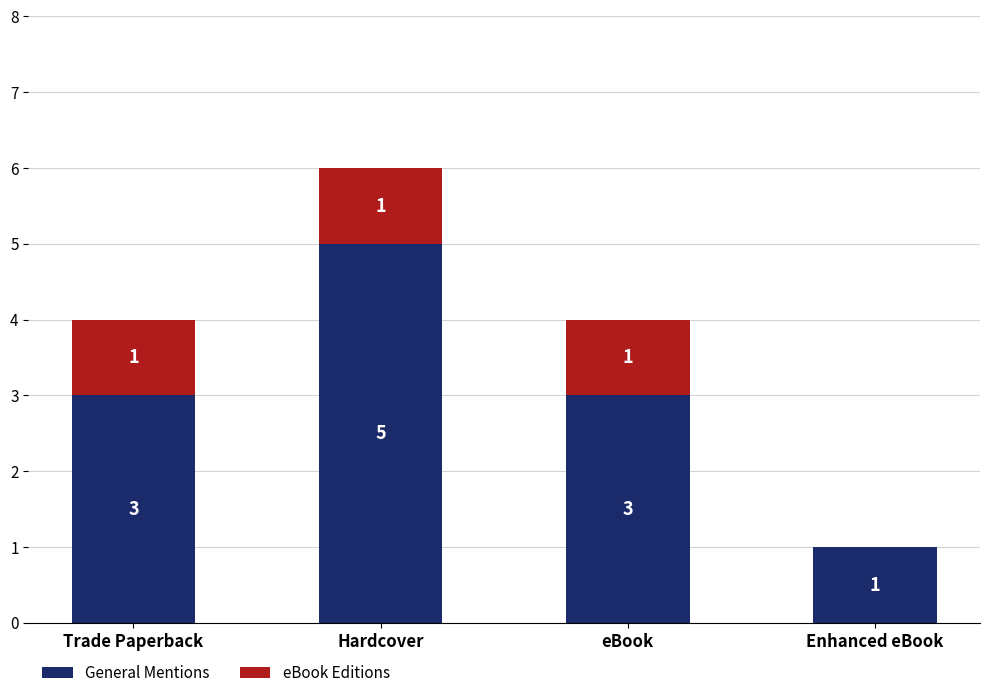

True or false: General Mentions has a value of 1 at Enhanced eBook.

True